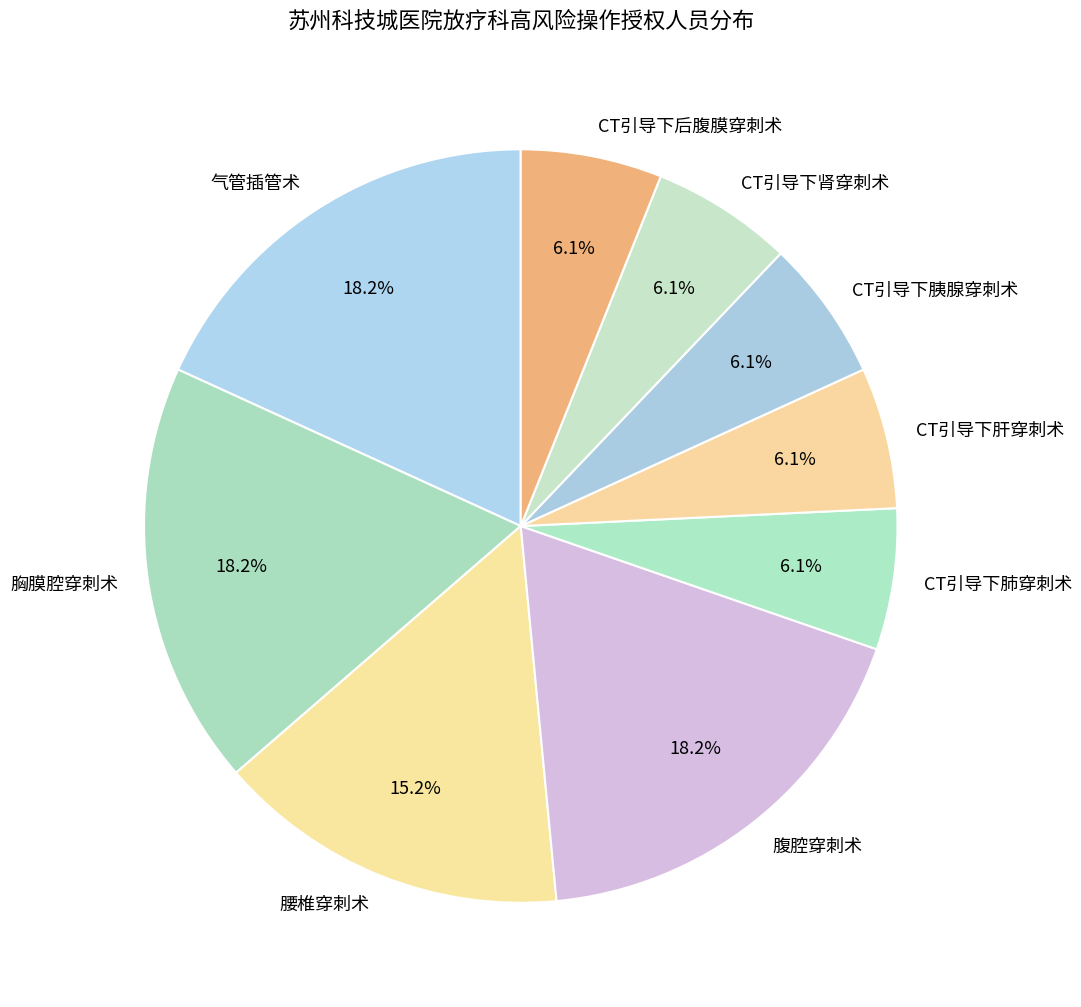

True or false: CT引导下胰腺穿刺术 accounts for 1% of the total.

False